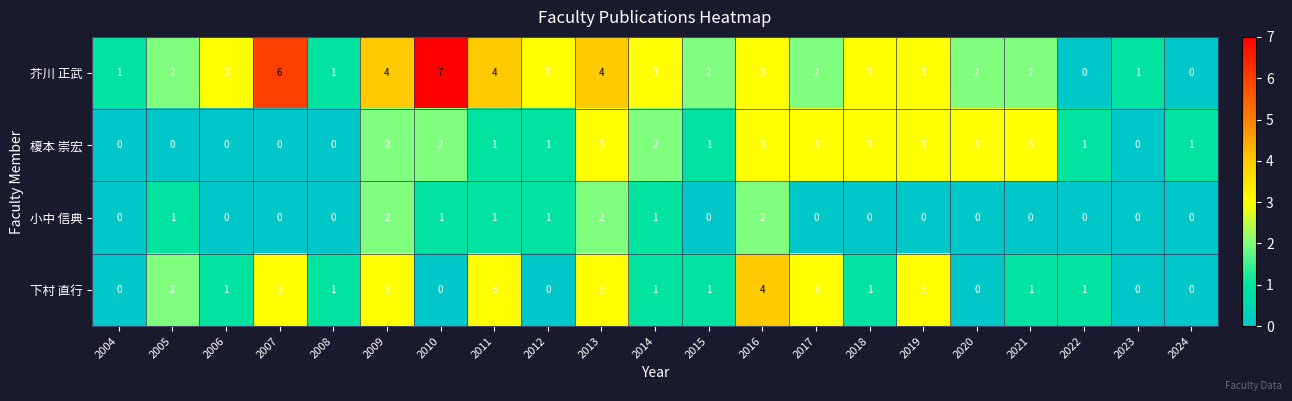

How many data points in 小中 信典 are above 0?

8